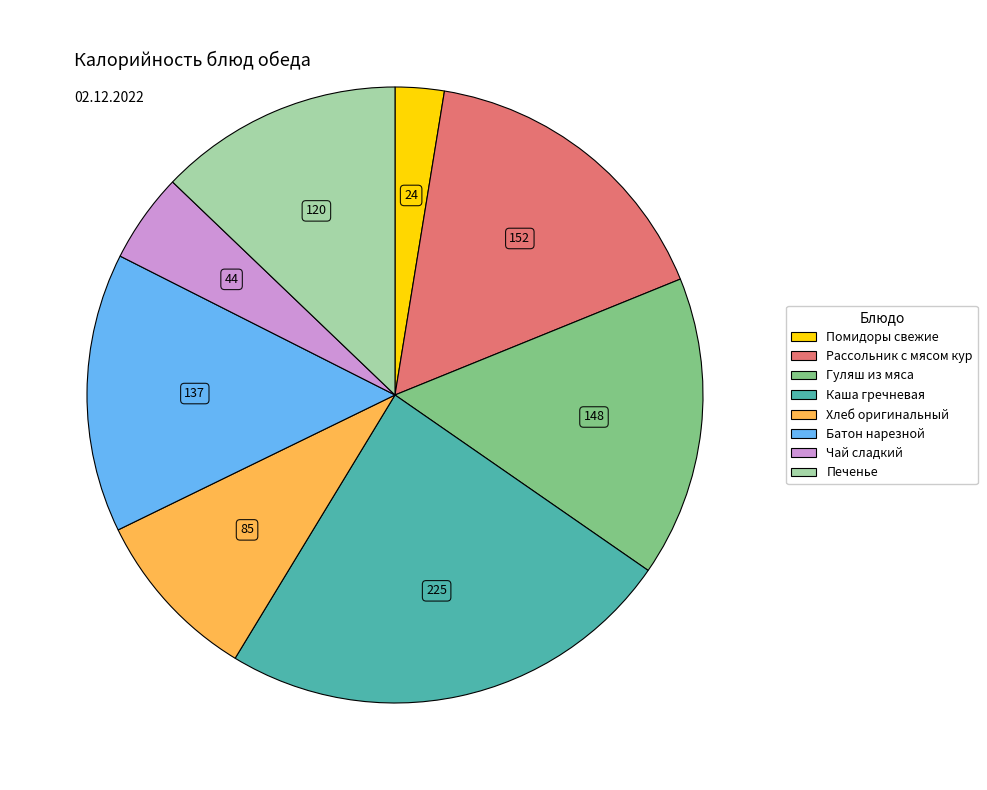

The Печенье slice represents 13% of the pie. True or false?

True